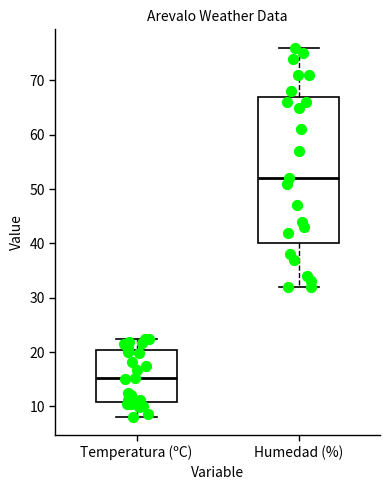

Where is the upper edge of the box for Humedad (%) on the y-axis? The values are not printed on the chart, so give them approximately, as read against the axis.

67